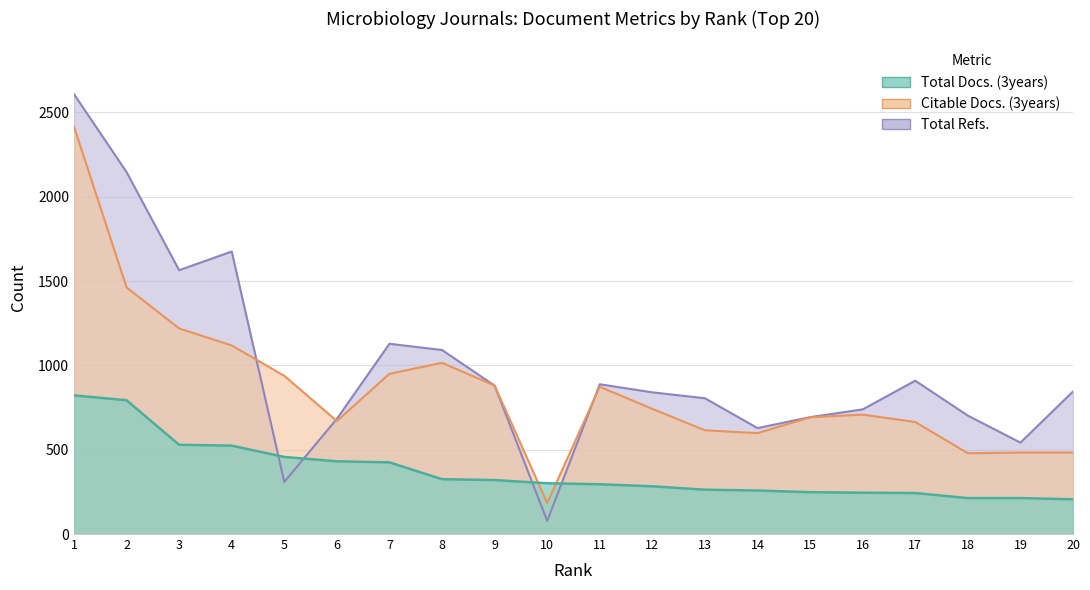

The value of Total Refs. at 11 is 888. True or false?

True